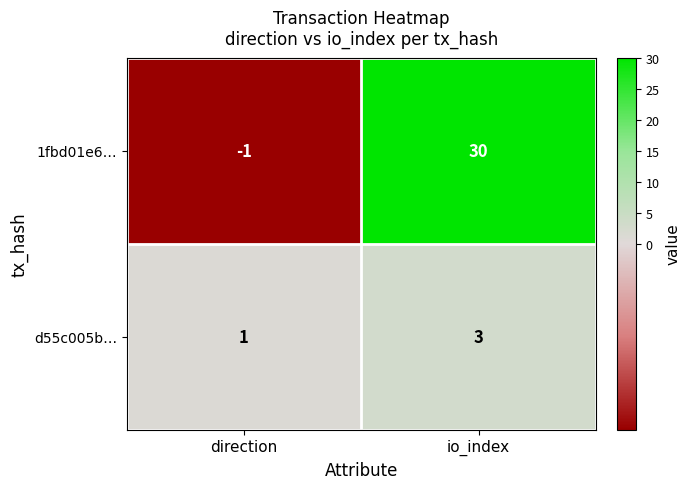

Is it true that d55c005b… equals 2 at direction?

False